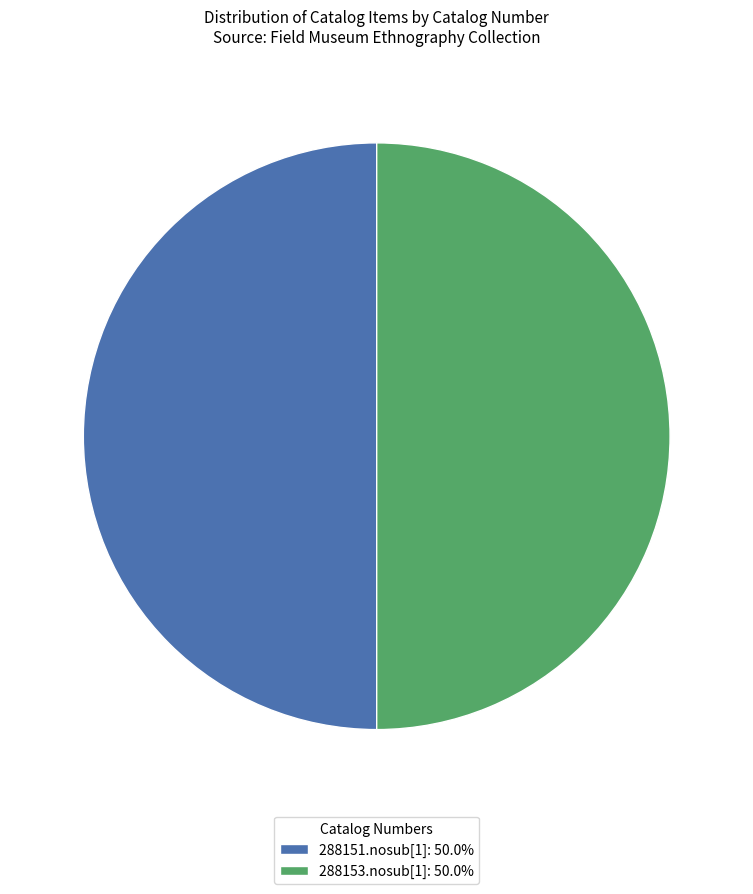

Do 288151.nosub[1]: 50.0% and 288153.nosub[1]: 50.0% together represent more than half of the pie?

Yes